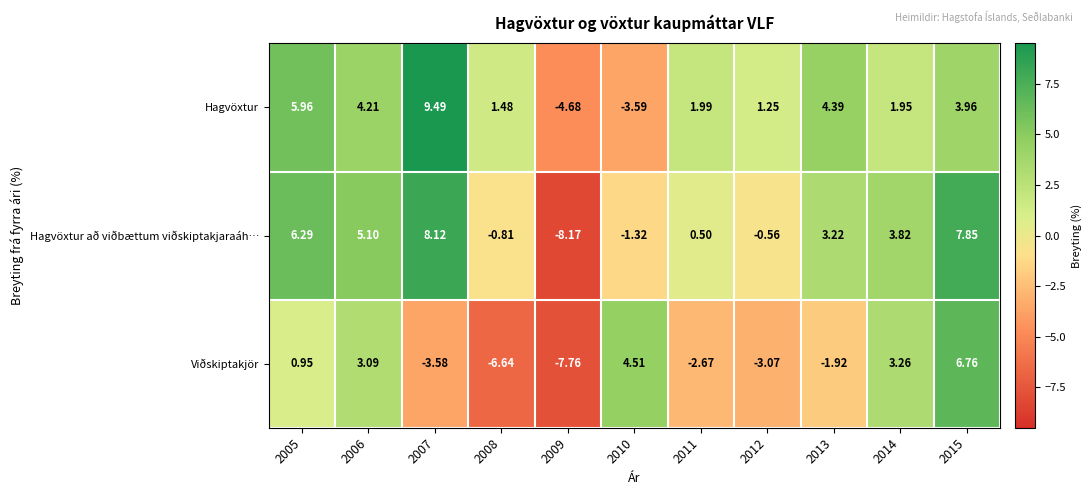

Rank the series by their maximum value, from lowest to highest.

Viðskiptakjör, Hagvöxtur að viðbættum viðskiptakjaraáh…, Hagvöxtur